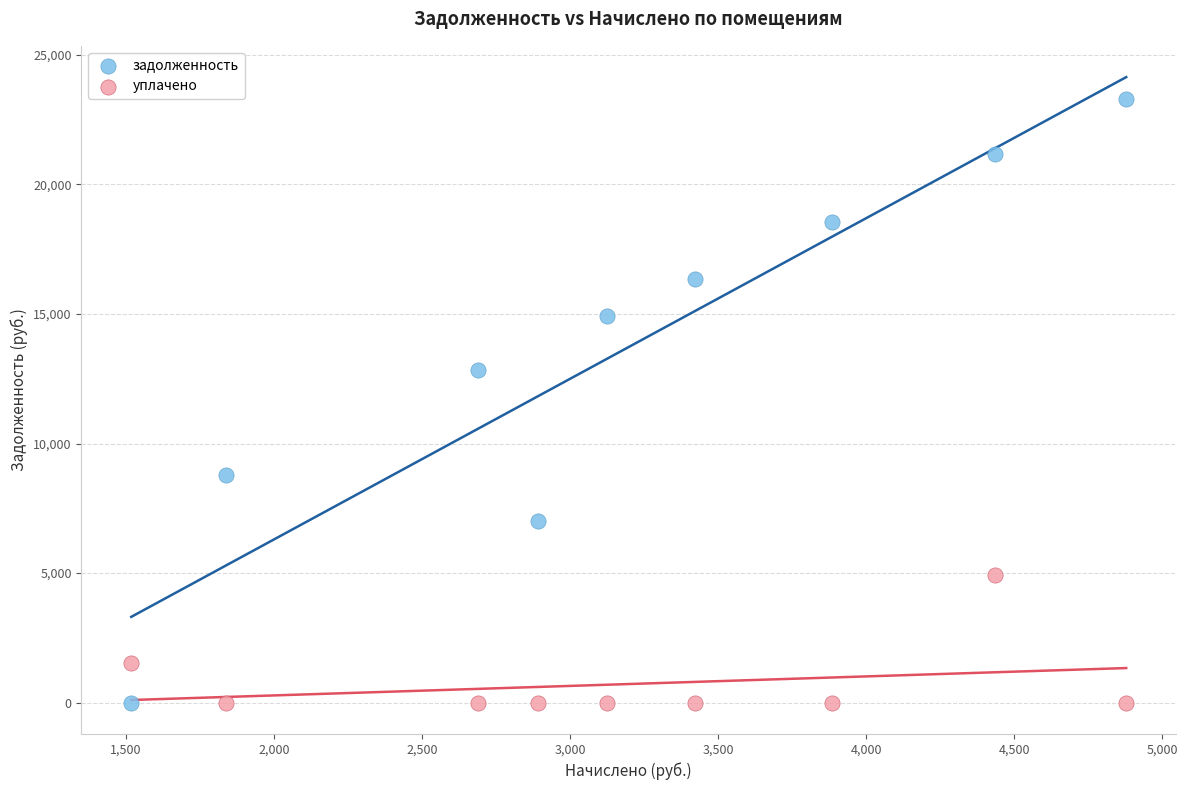

Which series has the widest spread of Y values?

задолженность